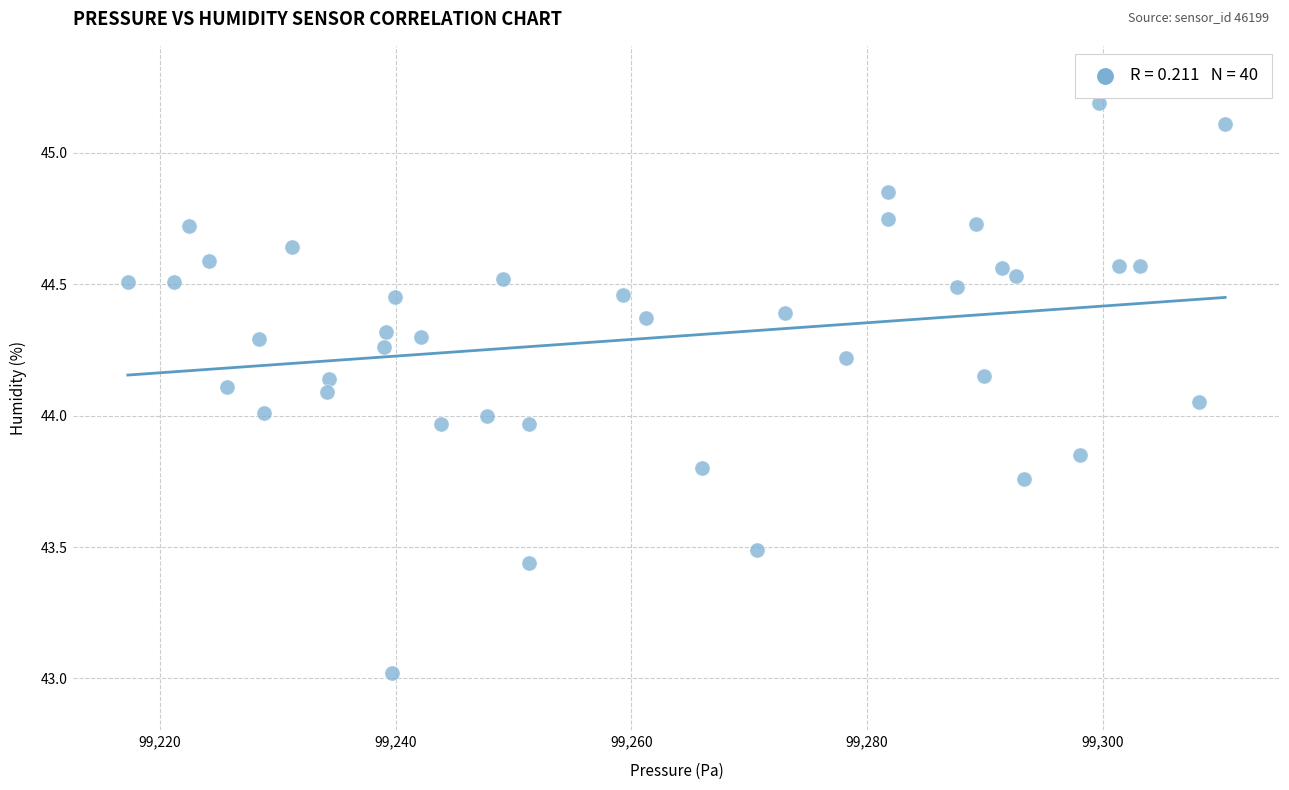

What is the range of Y values (max minus min)?

2.2